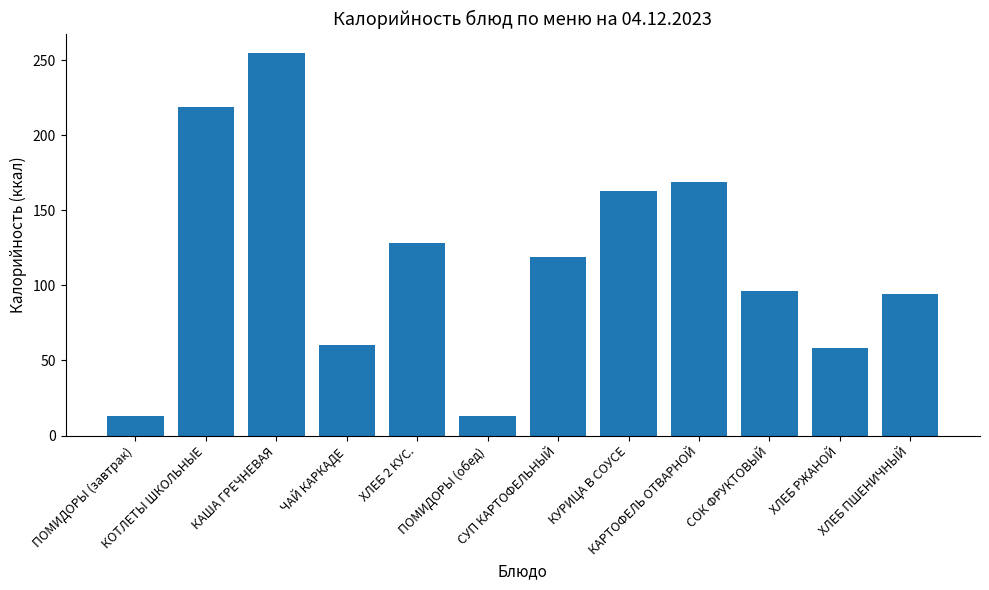

What position from the left is КОТЛЕТЫ ШКОЛЬНЫЕ?

2